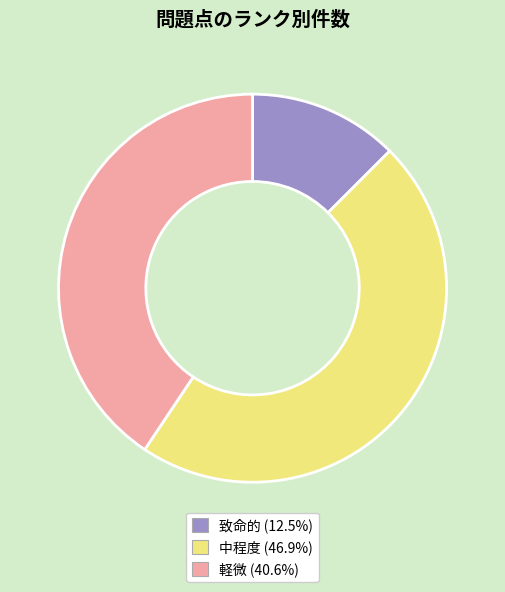

Is the sum of 中程度 and 軽微 greater than half?

Yes